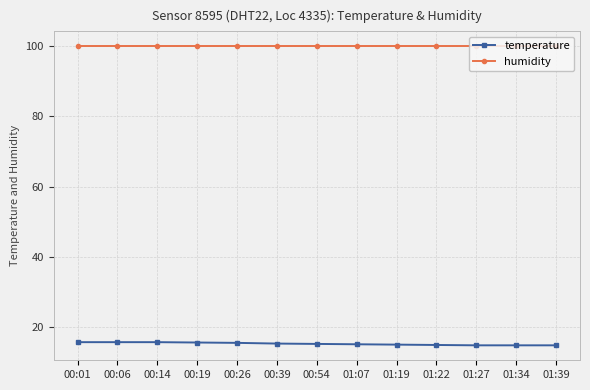

True or false: temperature has a value of 8.9 at 01:39.

False